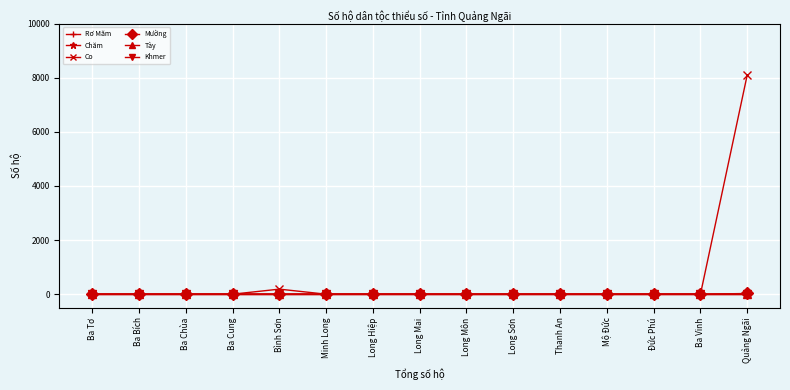

The Tày series shows 5 at Minh Long. True or false?

False